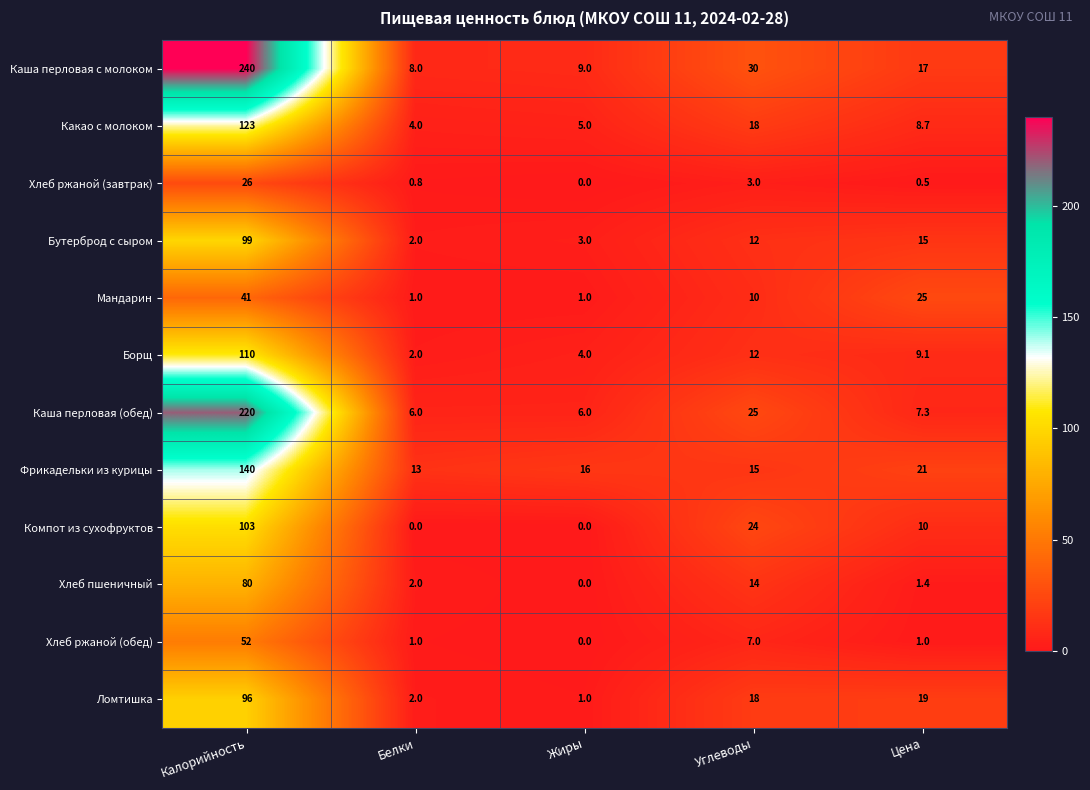

What is the spread (max minus min) of values at Цена?

24.5